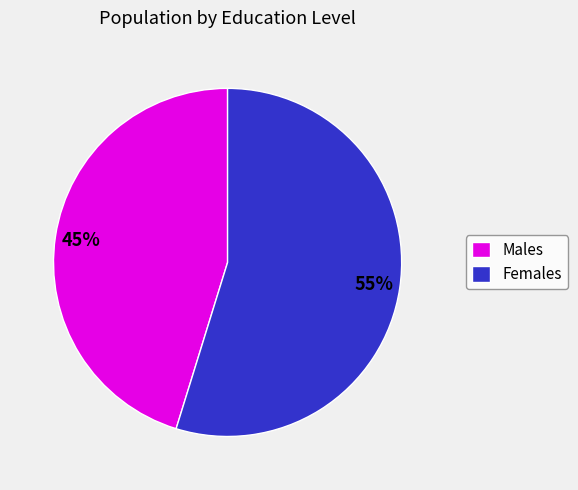

To the nearest percent, what percentage of the pie is Males?

45%